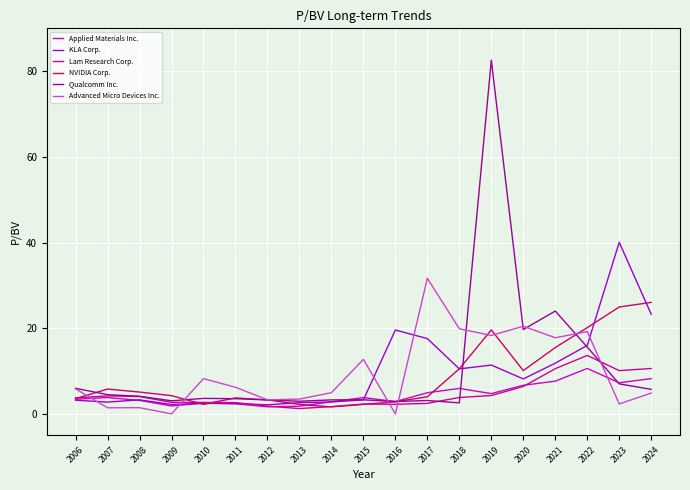

What is the difference between the highest and lowest values at 2019?

78.3